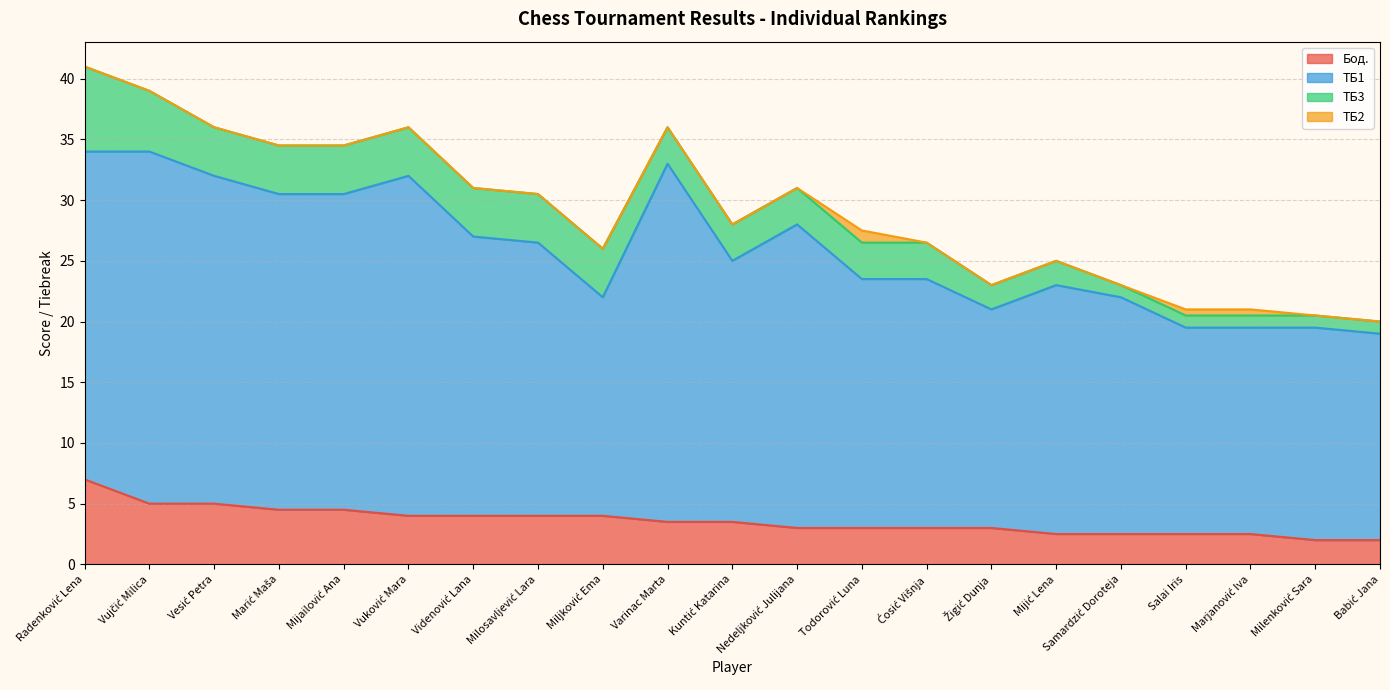

True or false: Бод. has a value of 2.5 at Marjanović Iva.

True